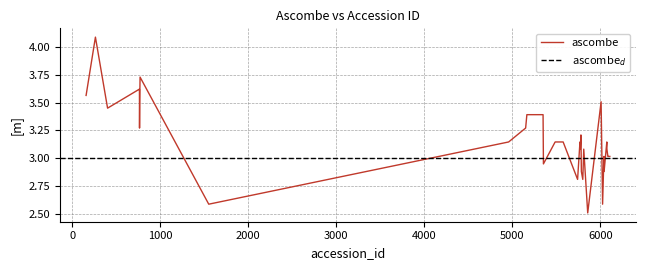

What is the ratio of the value at 5741 to the value at 6105?

0.9